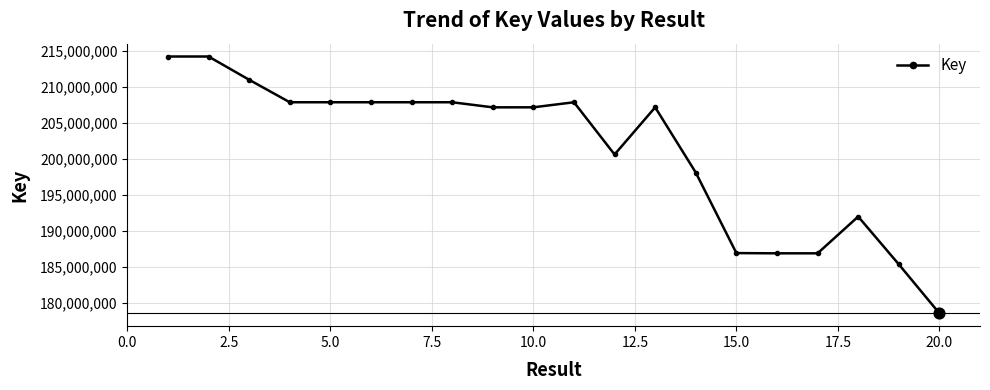

What is the difference between the maximum and second lowest values?

28872630